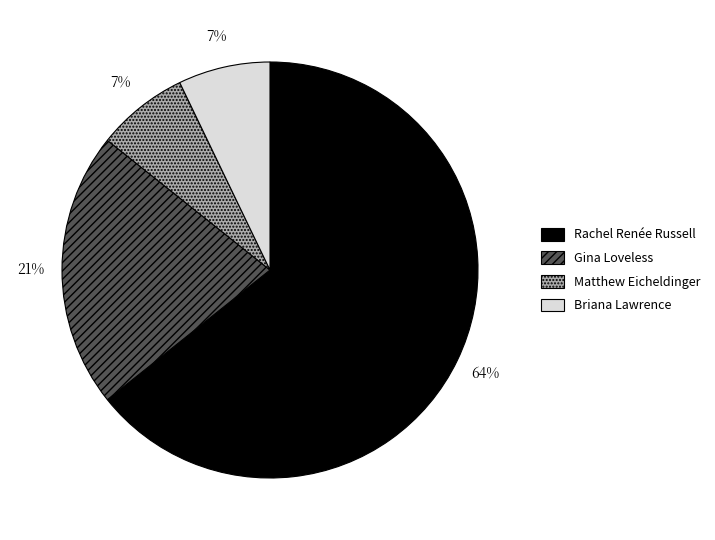

Is it true that Gina Loveless is 29% of the pie?

False